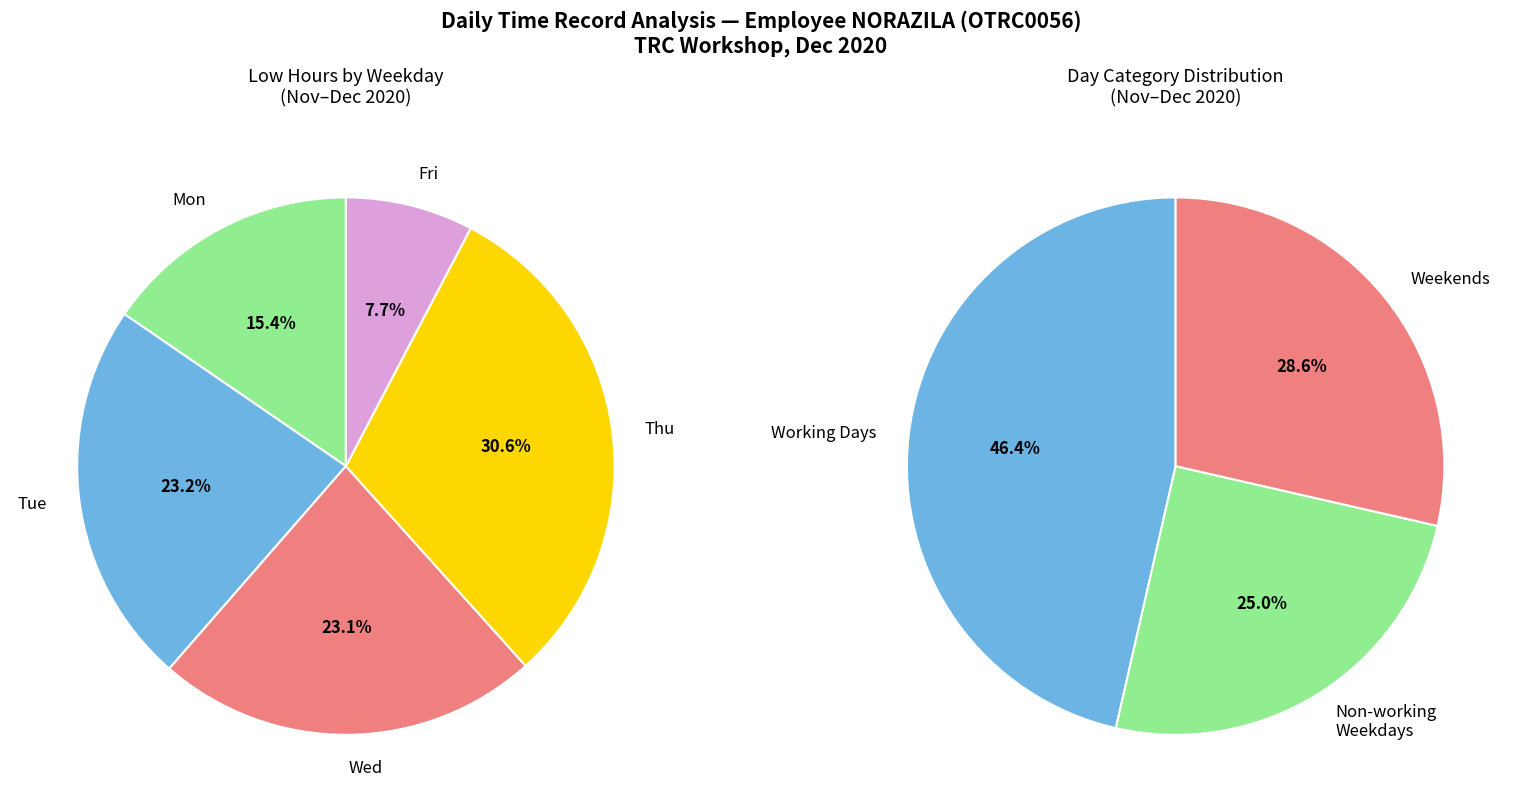

What is the smallest slice in the pie chart?

Fri